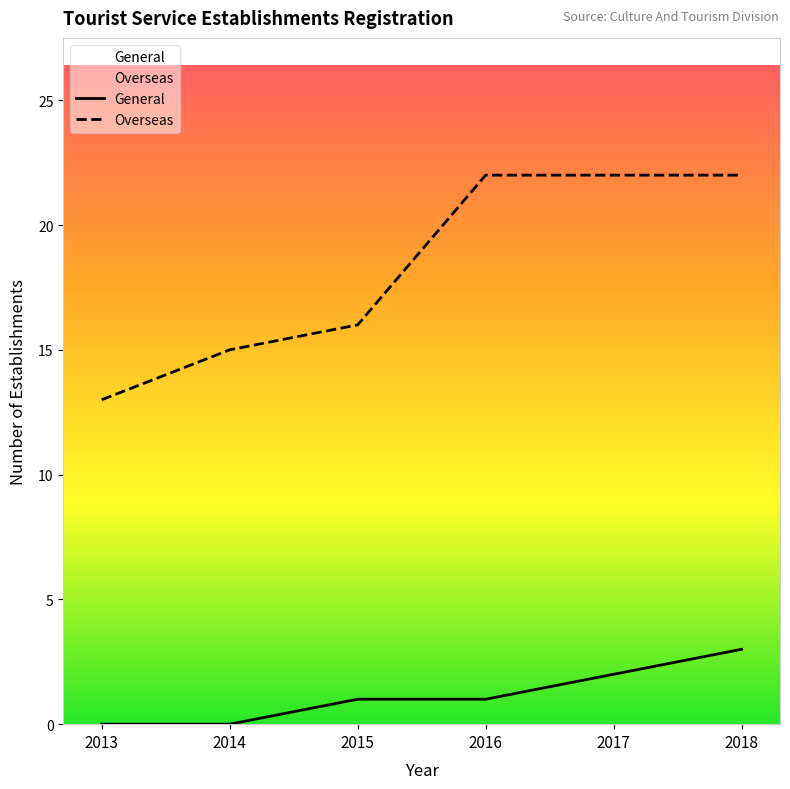

How many lines are shown in the chart?

2